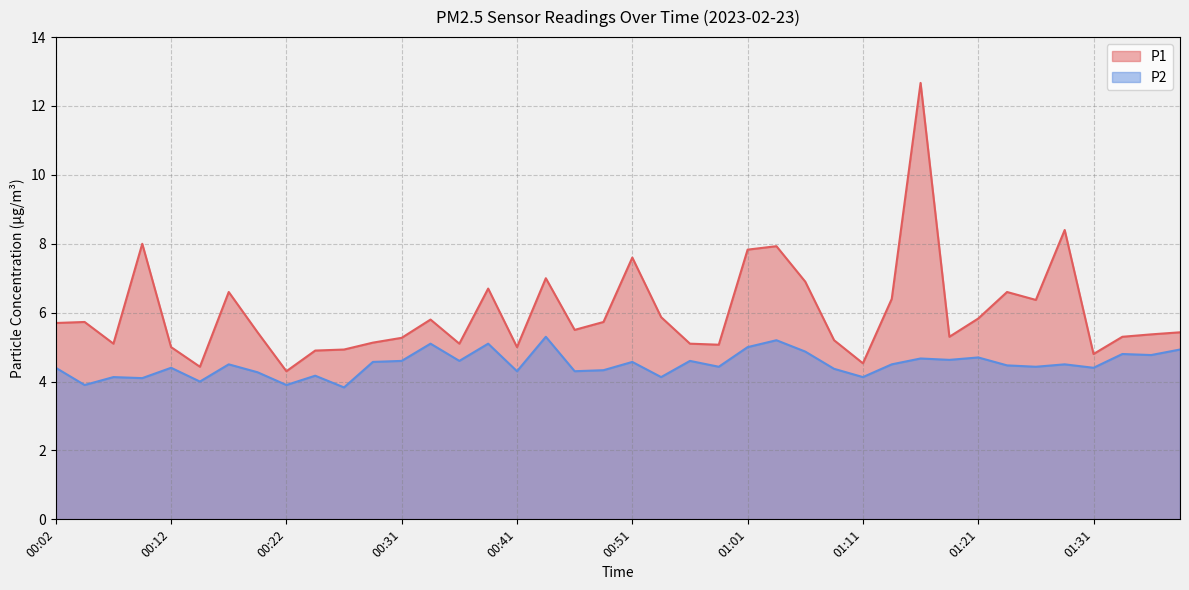

At which label is P1 closest to 8?

00:09